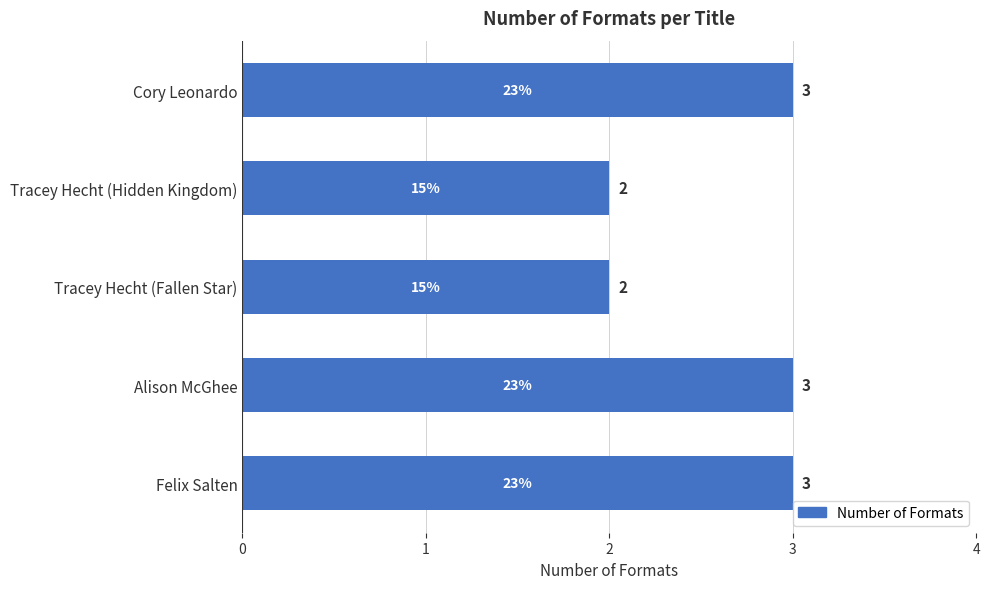

What is the sum of all values?

13